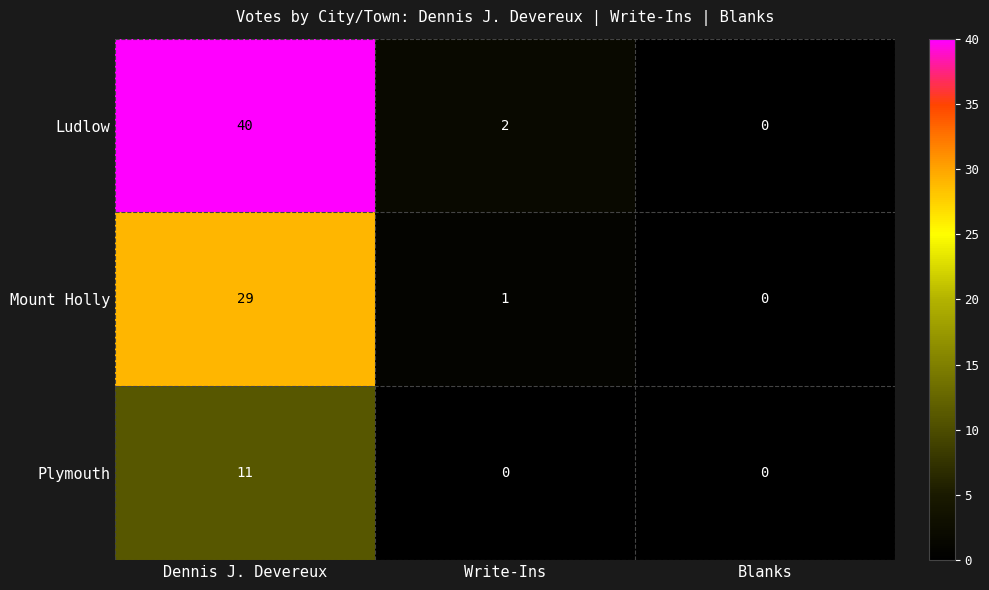

What is the sum of all Ludlow values?

42